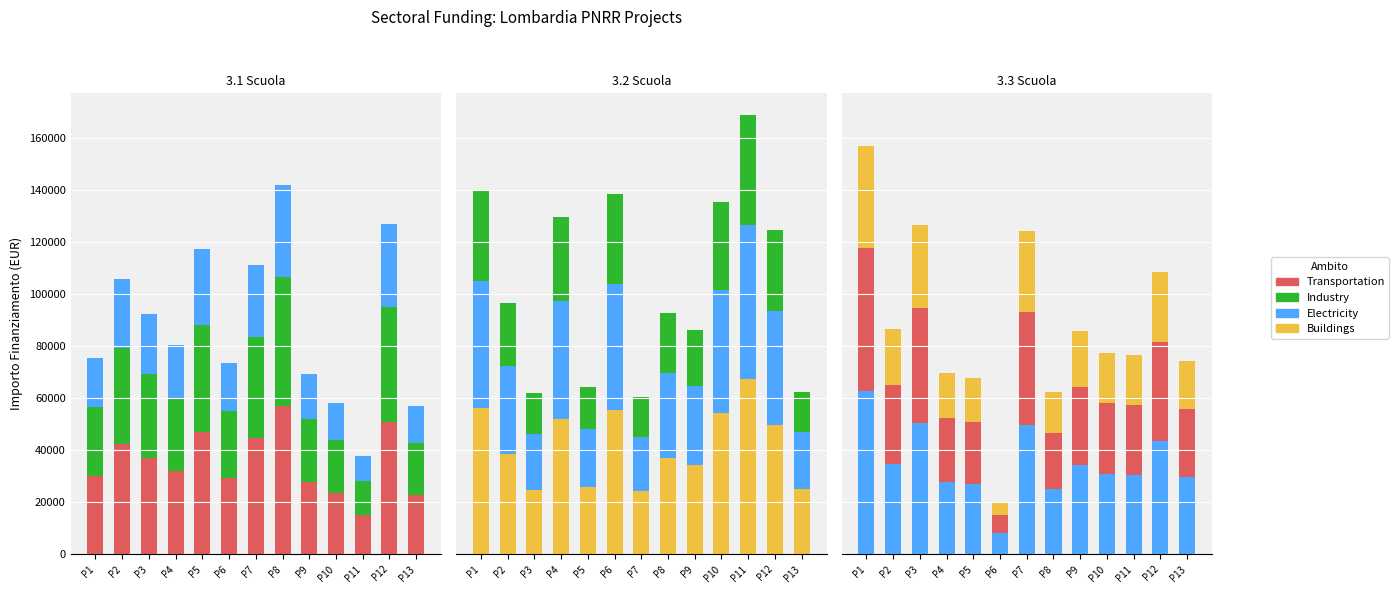

What is the difference between the Industry values at P10 and P7?

16358.3